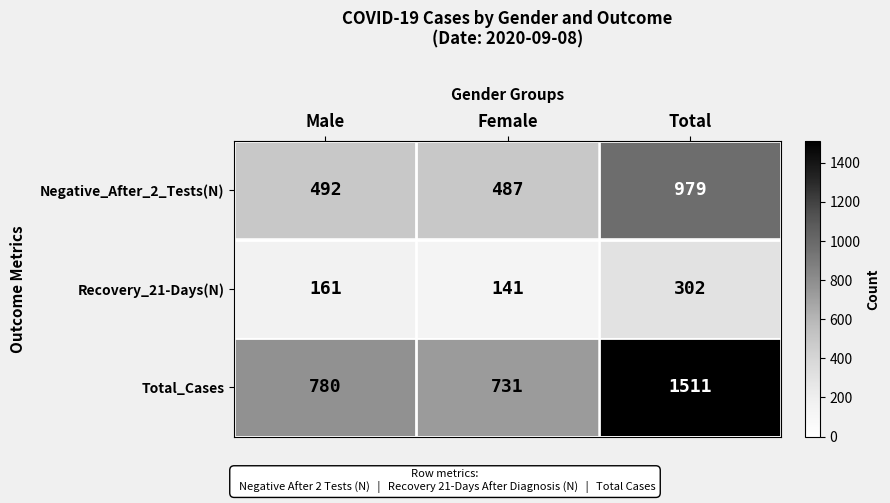

Between Male and Total, which series saw the biggest shift?

Total_Cases